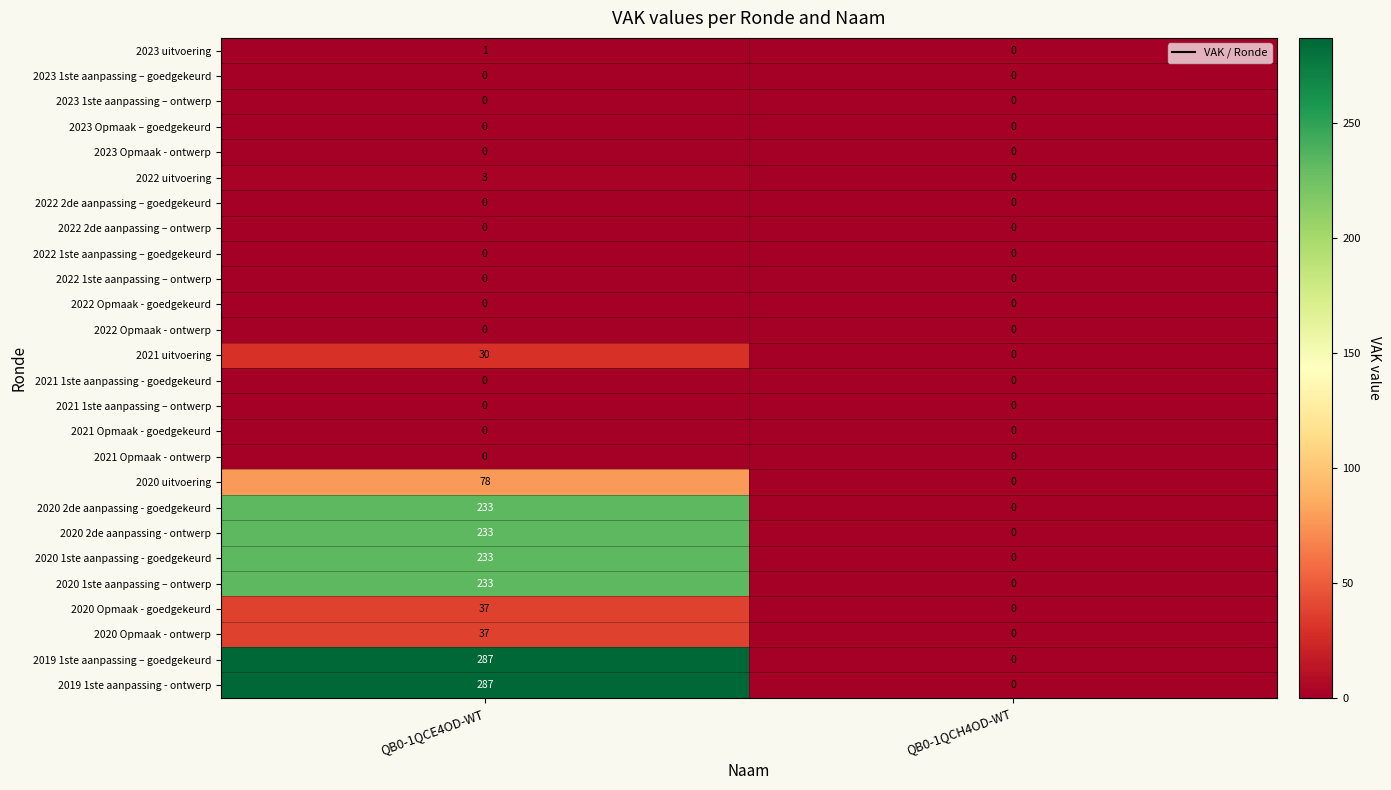

The 2022 2de aanpassing – ontwerp series shows 0 at QB0-1QCH4OD-WT. True or false?

True